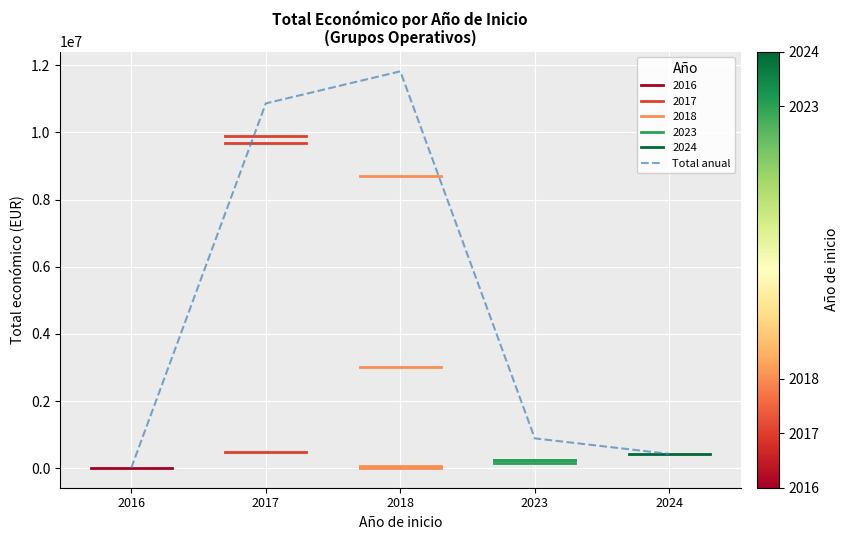

Is this an area chart (filled region under the line)?

No